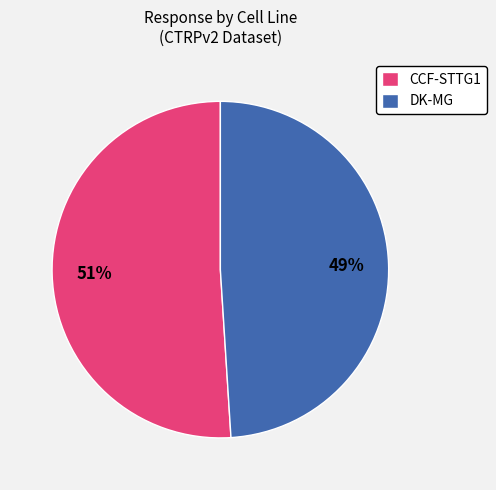

To the nearest percent, what is the combined percentage of CCF-STTG1 and DK-MG?

100%